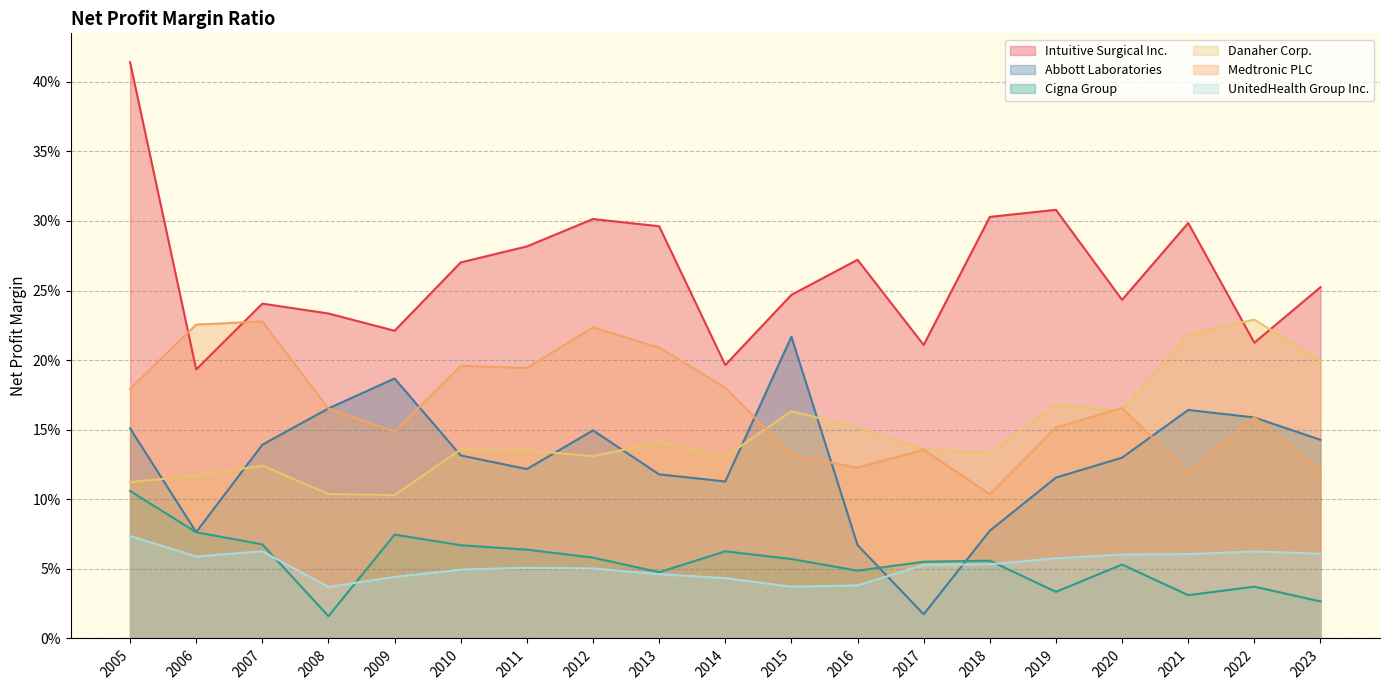

Which series has the largest total across all categories?

Intuitive Surgical Inc.